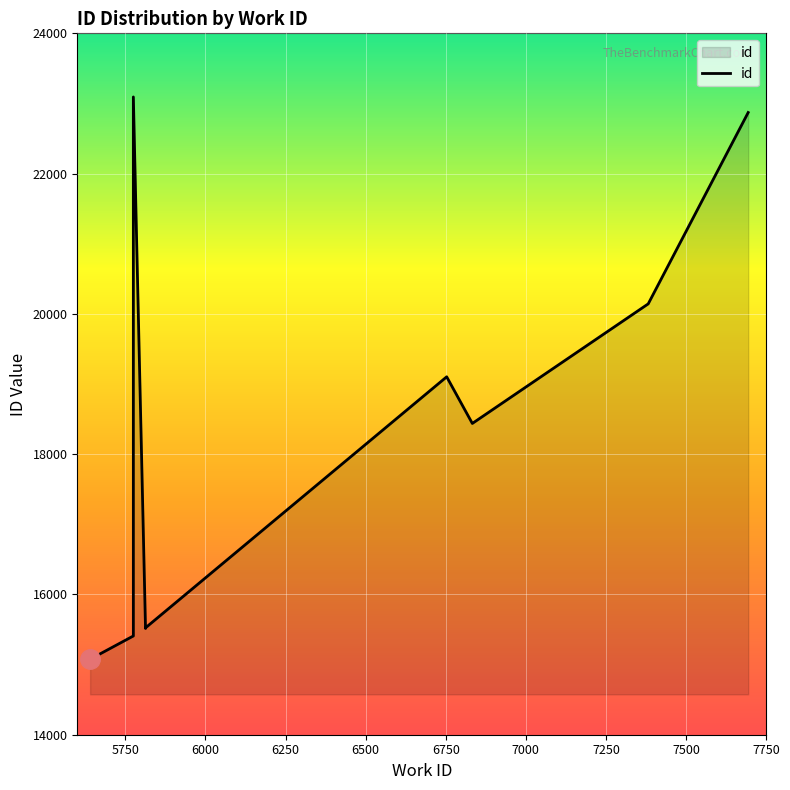

How many values exceed 18438?

4